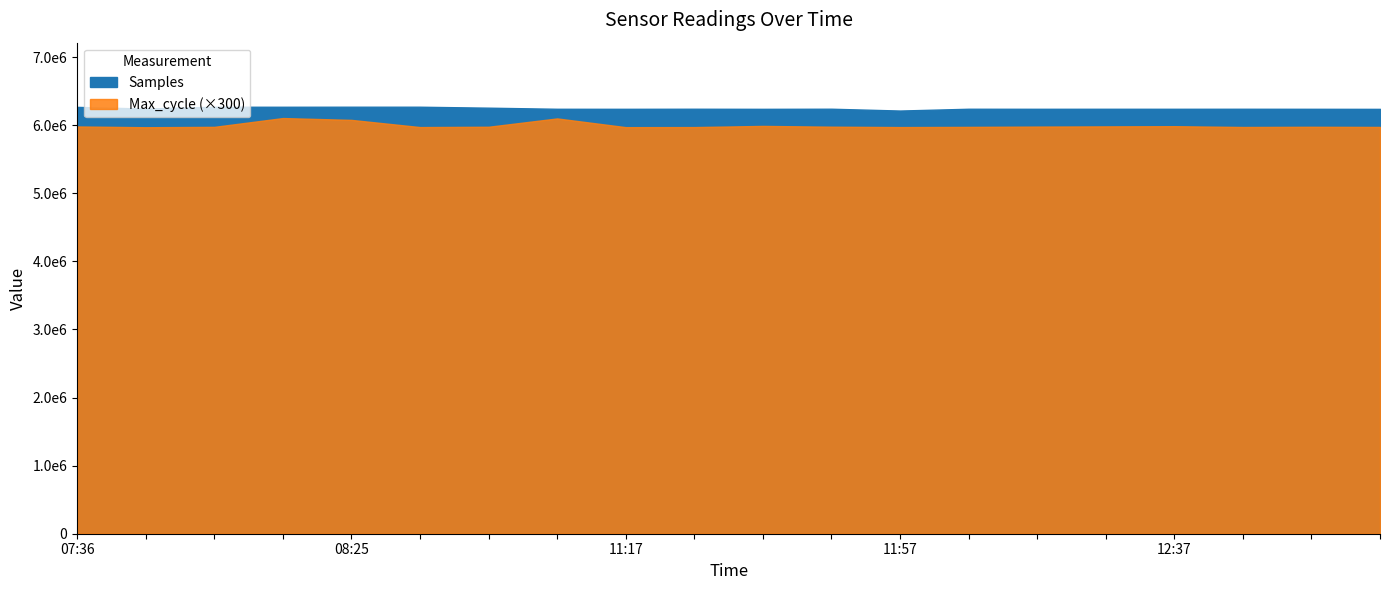

What is the sum of the Max_cycle values at 12:37 and 07:48?

39858